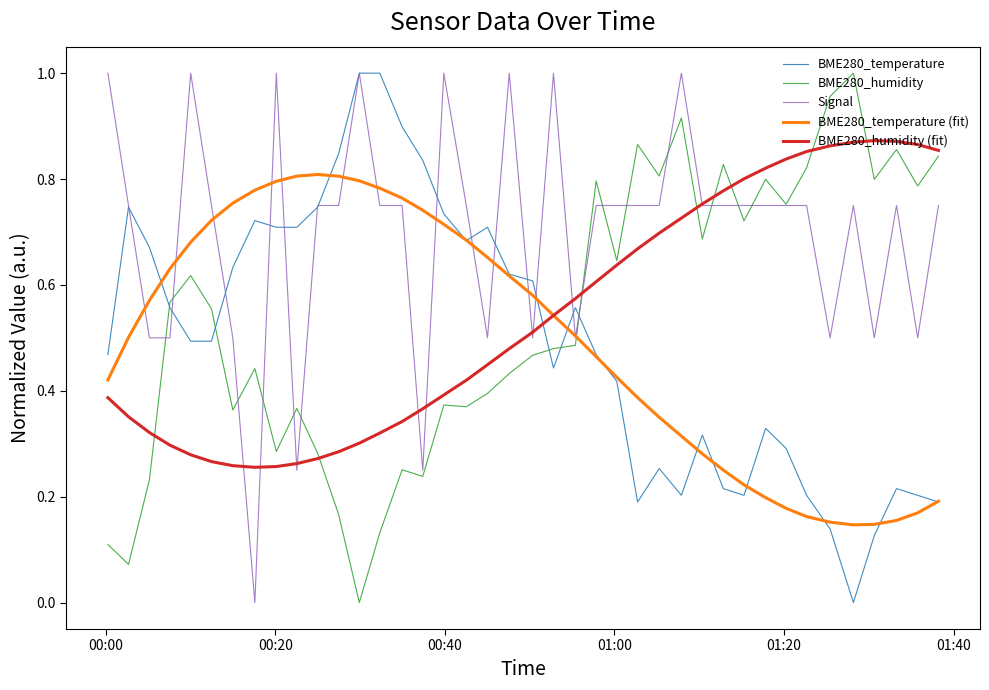

Which series has the largest total across all categories?

Signal